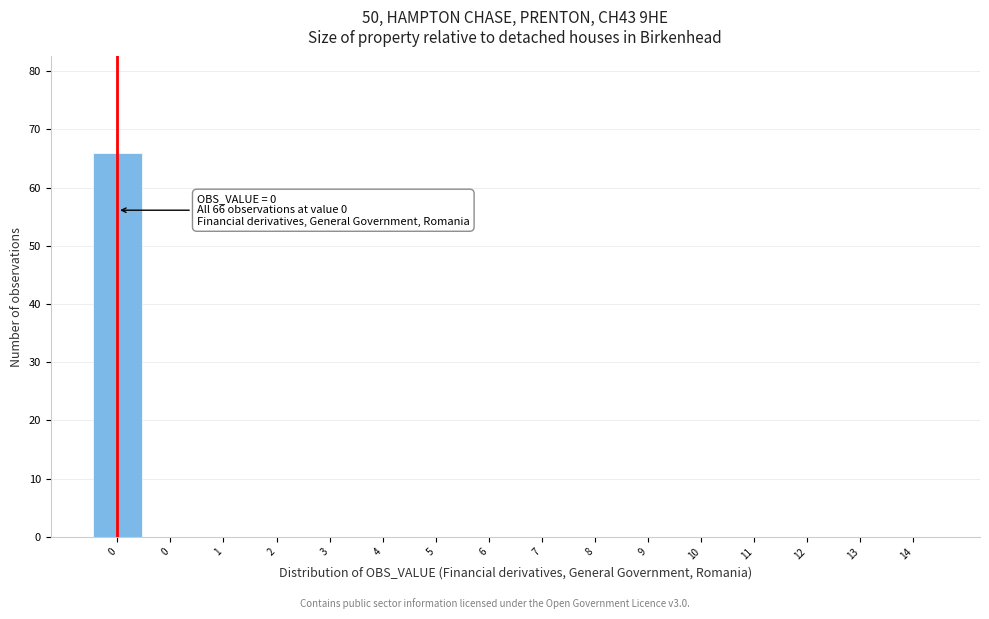

How many series are shown in this chart?

1